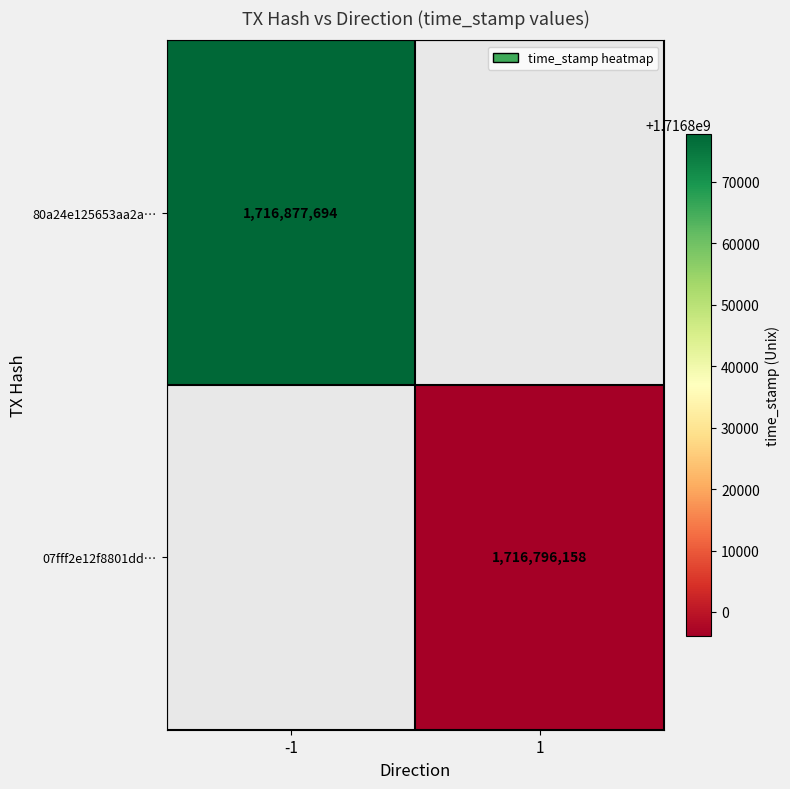

True or false: 07fff2e12f8801dd… has a value of 797517829 at 1.

False